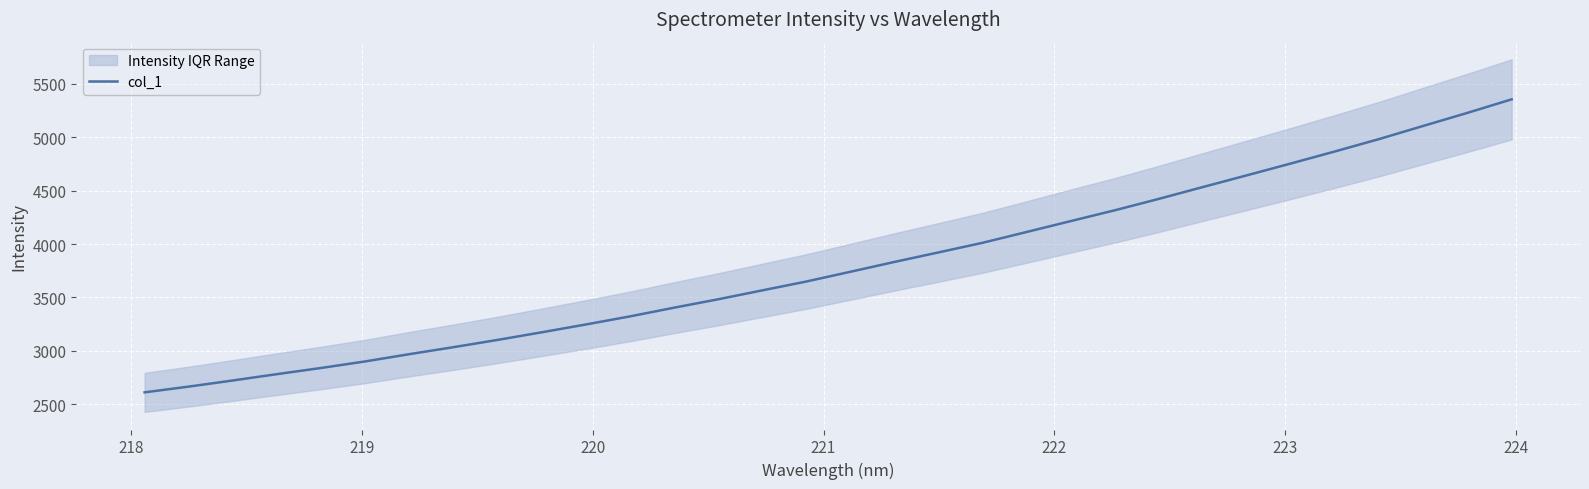

What is the minimum value for col_1?

2611.5